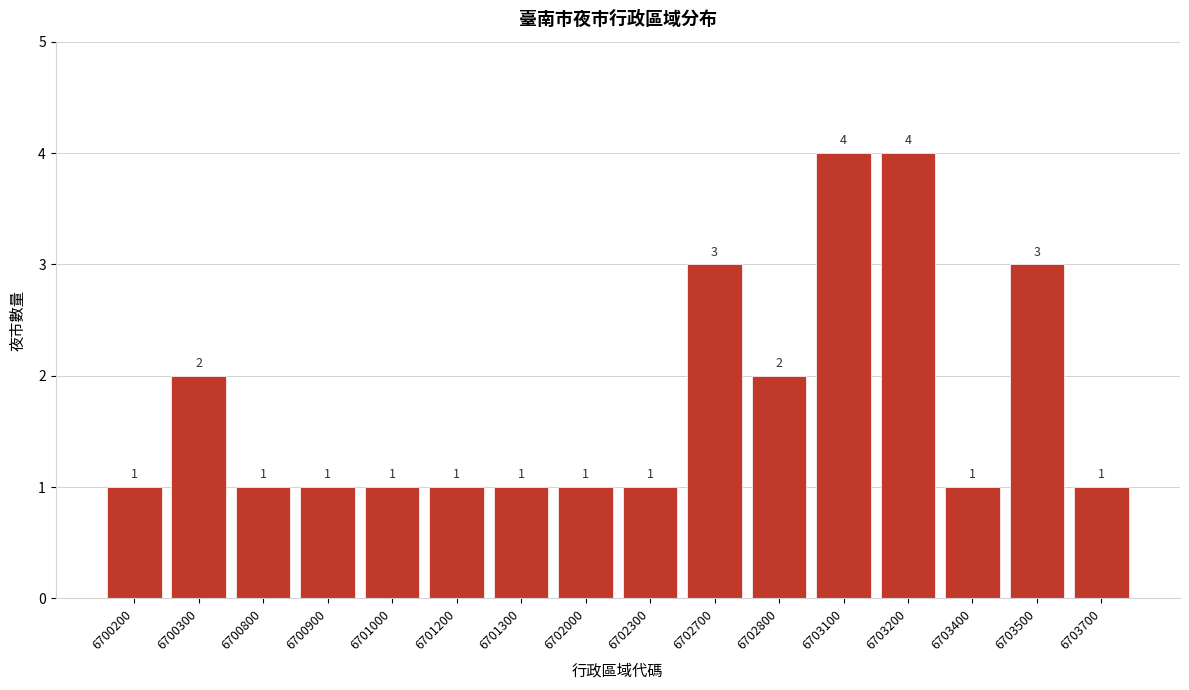

Reading left to right, transcribe all the data shown in this chart.

6700200=1	6700300=2	6700800=1	6700900=1	6701000=1	6701200=1	6701300=1	6702000=1	6702300=1	6702700=3	6702800=2	6703100=4	6703200=4	6703400=1	6703500=3	6703700=1